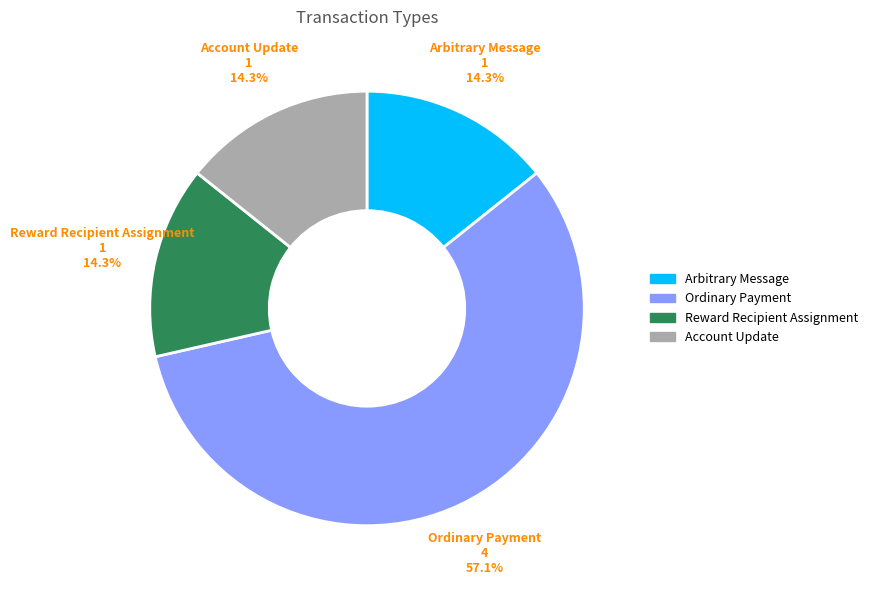

Approximately how many times larger is the value at Ordinary Payment compared to Arbitrary Message?

4.0